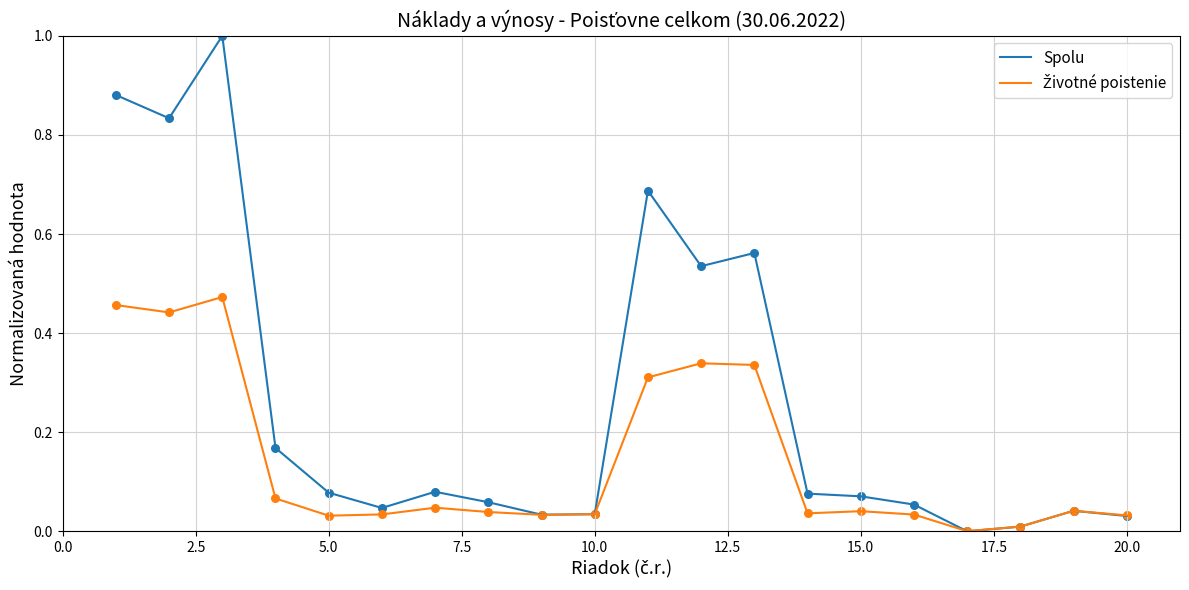

Which series has the largest range (max minus min)?

Spolu